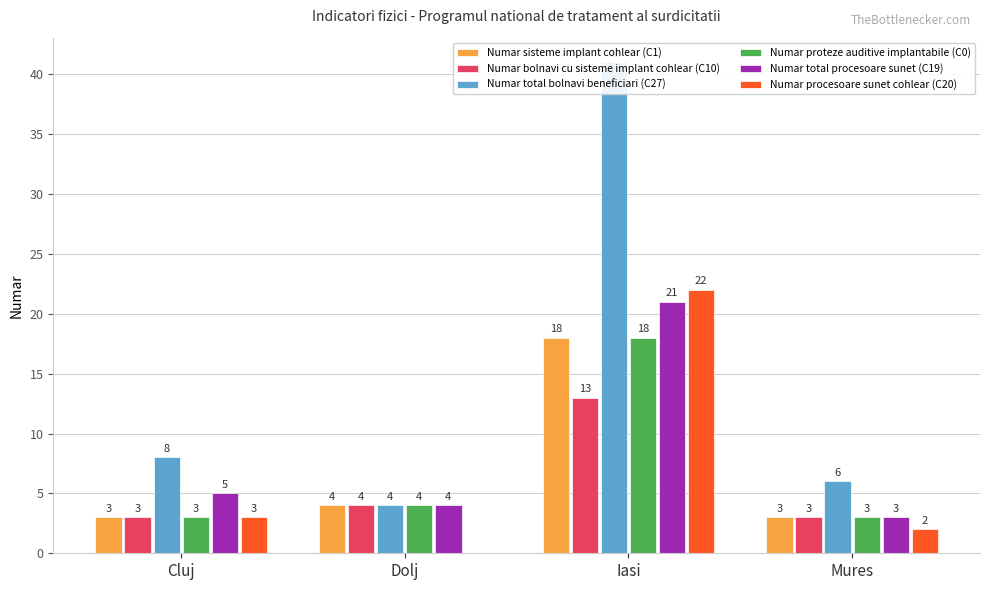

Rank the categories by Numar total bolnavi beneficiari (C27) value from highest to lowest.

Iasi, Cluj, Mures, Dolj